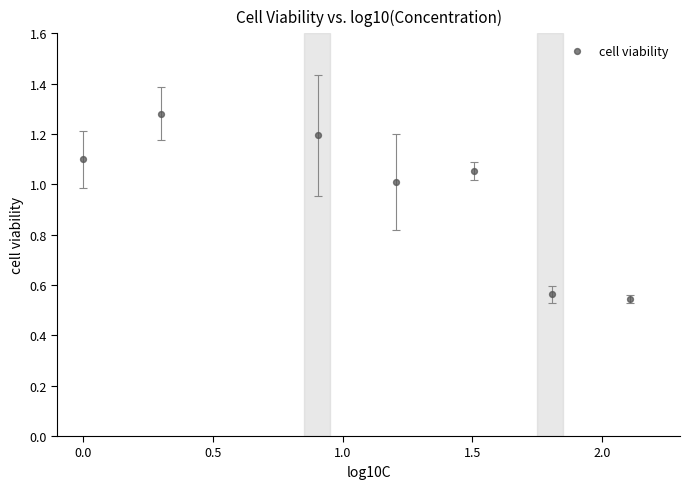

What is the average Y value?

1.0